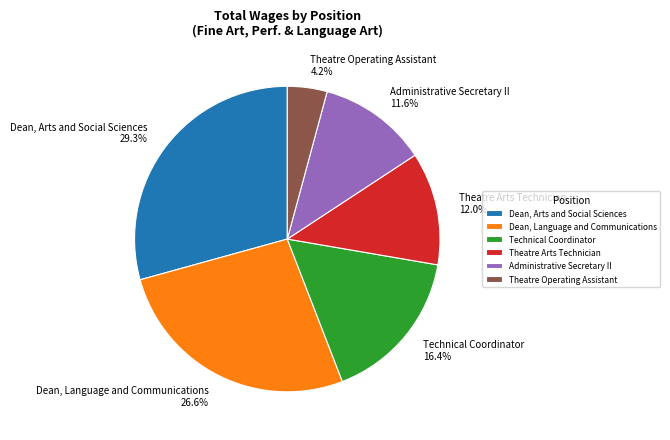

To the nearest percent, what is the average slice percentage?

17%